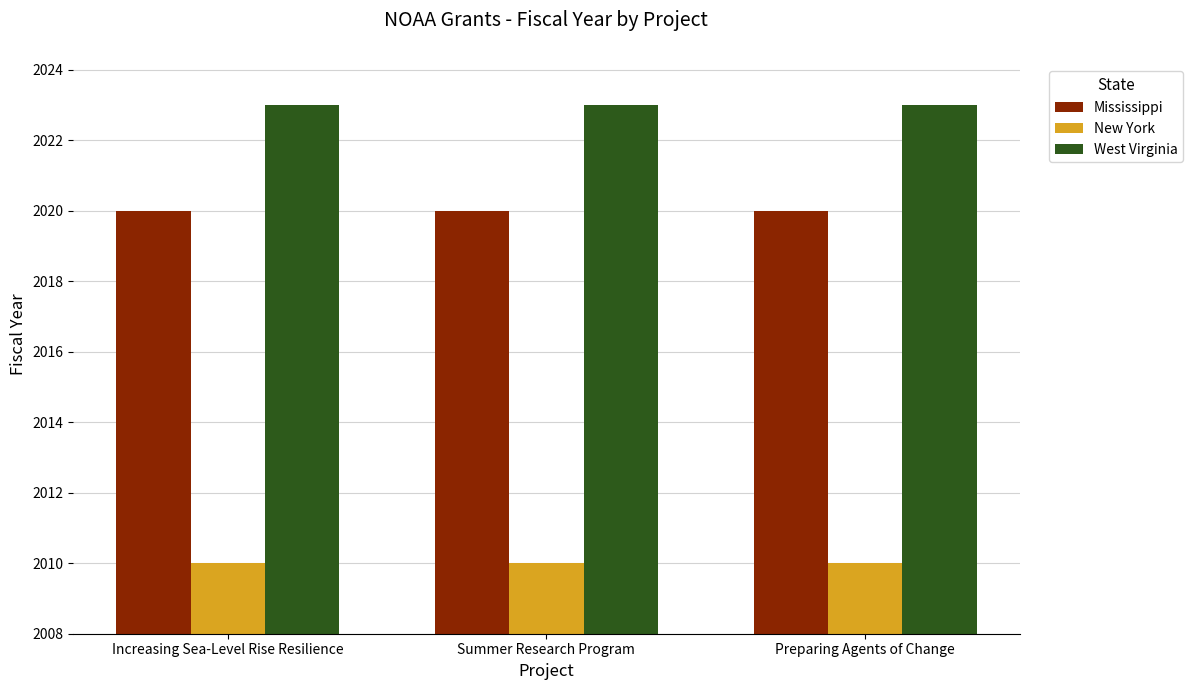

The value of New York at Summer Research Program is 2934. True or false?

False